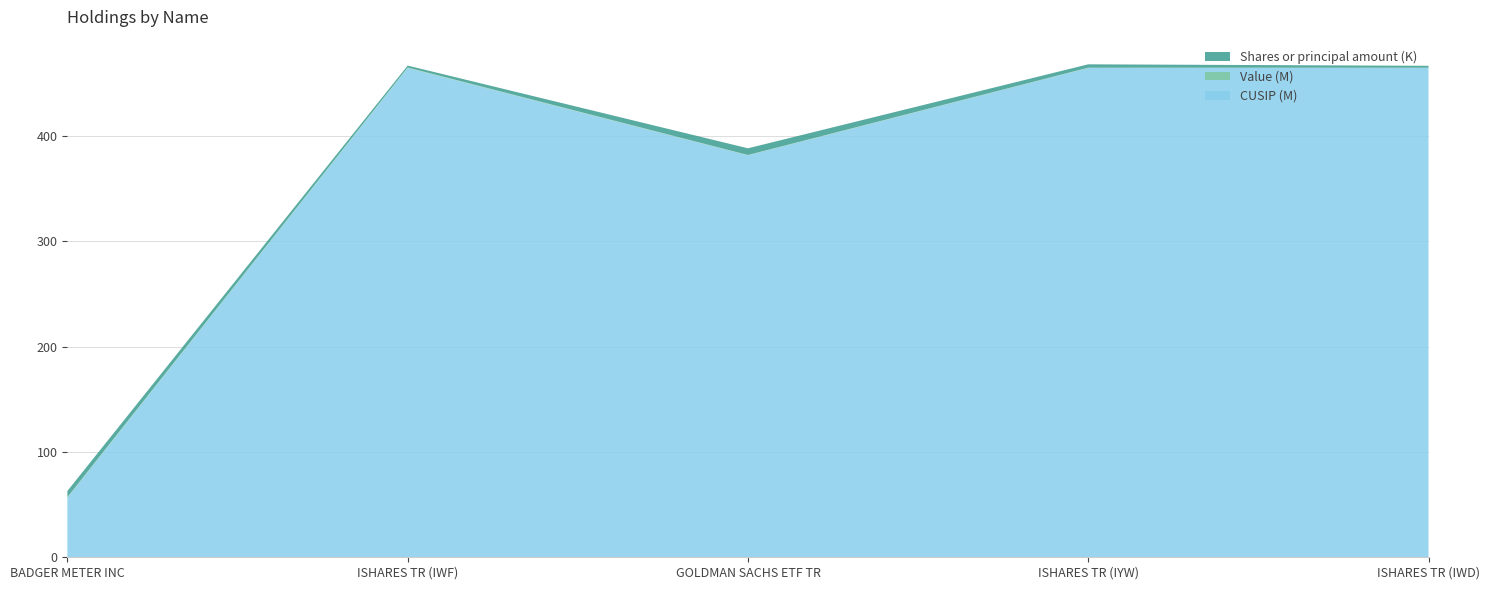

What is the minimum value for CUSIP (M)?

56.5